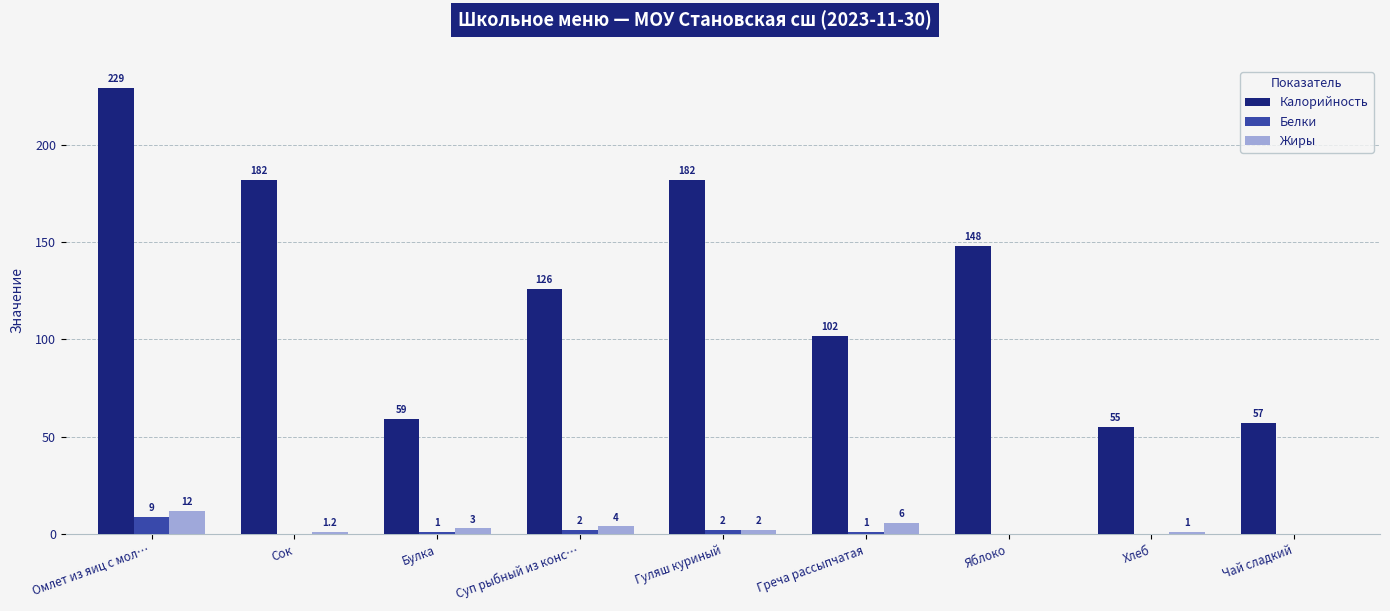

What is the total value across all series at Яблоко?

148.0